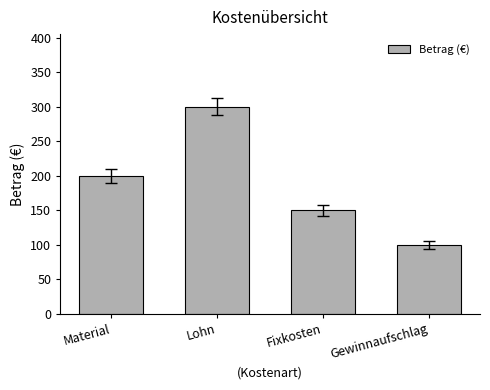

What value does the data have at Fixkosten, to the nearest 50?

150